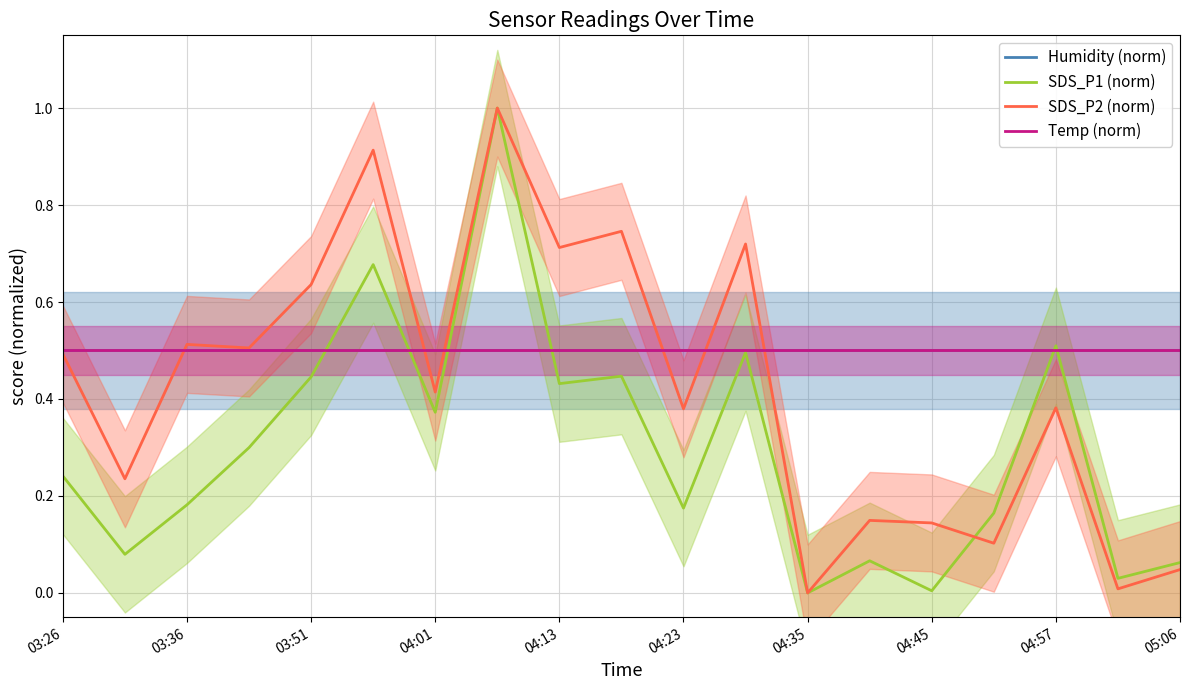

Reading left to right, what are all the values shown in this chart?

Humidity (norm): 0.5	0.5	0.5	0.5	0.5	0.5	0.5	0.5	0.5	0.5	0.5	0.5	0.5	0.5	0.5	0.5	0.5	0.5	0.5
SDS_P1 (norm): 0.2	0.1	0.2	0.3	0.4	0.7	0.4	1.0	0.4	0.4	0.2	0.5	0.0	0.1	0.0	0.2	0.5	0.0	0.1
SDS_P2 (norm): 0.5	0.2	0.5	0.5	0.6	0.9	0.4	1.0	0.7	0.7	0.4	0.7	0.0	0.1	0.1	0.1	0.4	0.0	0.0
Temp (norm): 0.5	0.5	0.5	0.5	0.5	0.5	0.5	0.5	0.5	0.5	0.5	0.5	0.5	0.5	0.5	0.5	0.5	0.5	0.5